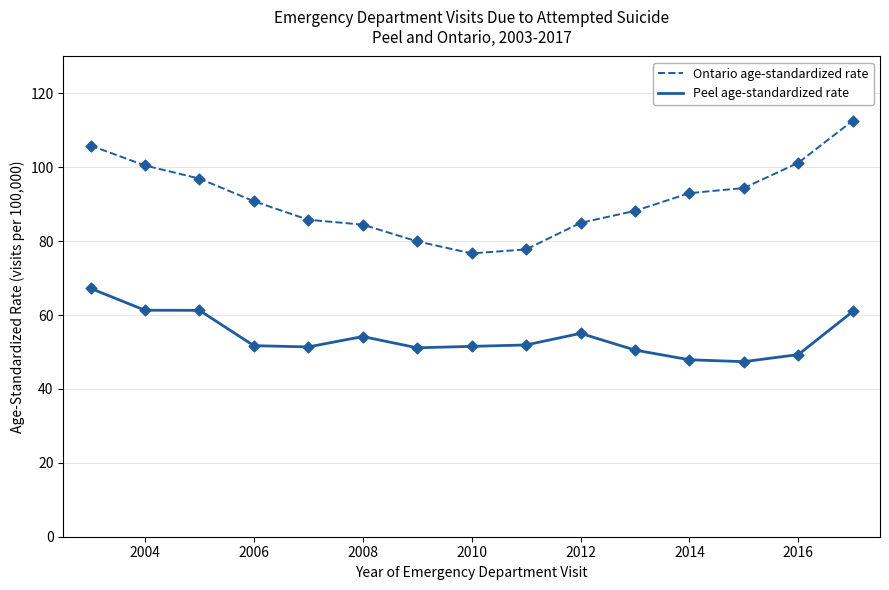

Which series has the largest range (max minus min)?

Ontario age-standardized rate